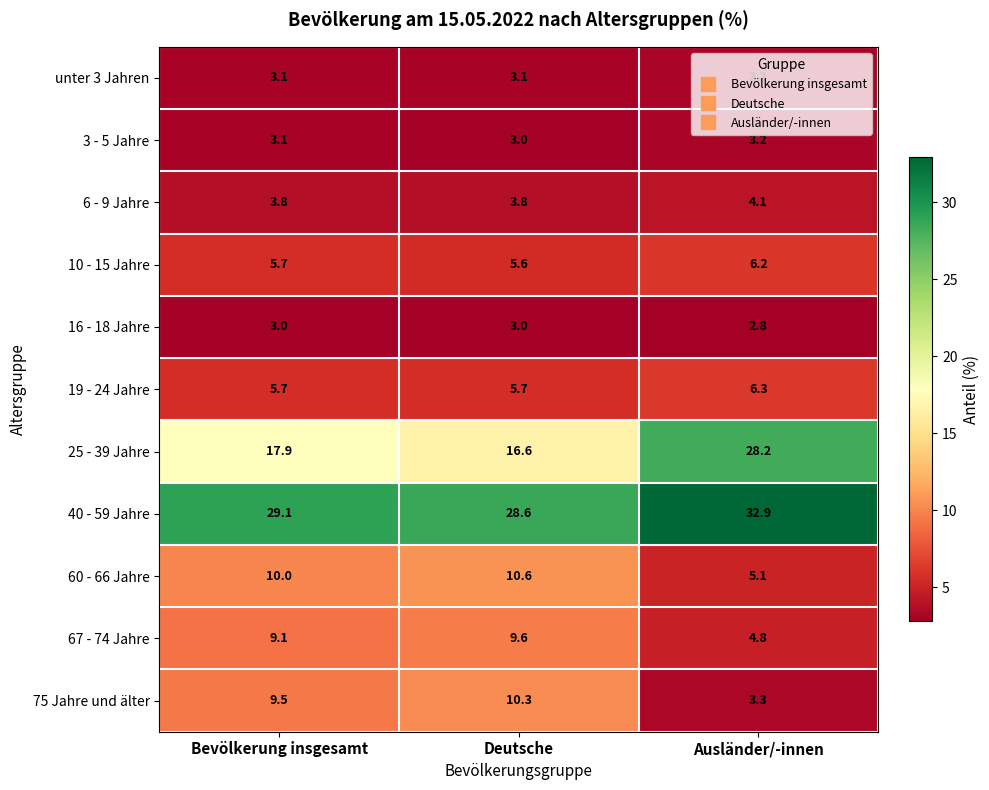

What is the difference between the highest and lowest values at Deutsche?

25.6